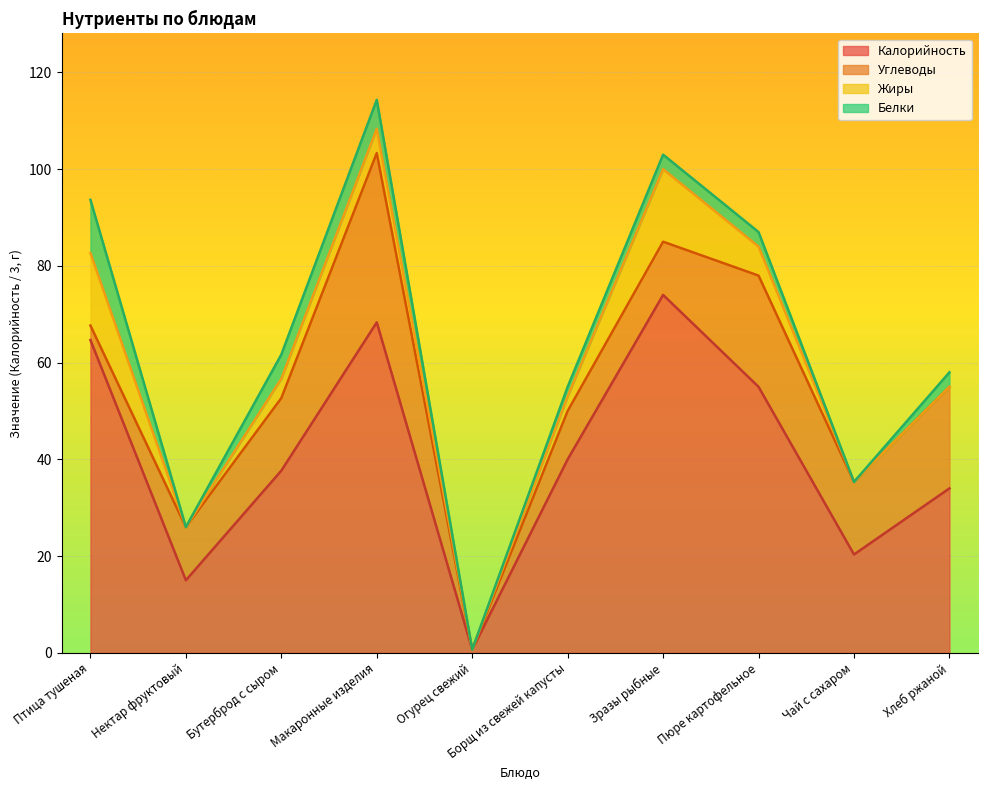

Reading right to left, transcribe all the data shown in this chart.

Калорийность: Хлеб ржаной=102	Чай с сахаром=61	Пюре картофельное=165	Зразы рыбные=222	Борщ из свежей капусты=120	Огурец свежий=2	Макаронные изделия=205	Бутерброд с сыром=113	Нектар фруктовый=45	Птица тушеная=194
Белки: Хлеб ржаной=3	Чай с сахаром=0	Пюре картофельное=3	Зразы рыбные=3	Борщ из свежей капусты=2	Огурец свежий=0	Макаронные изделия=6	Бутерброд с сыром=5	Нектар фруктовый=0	Птица тушеная=11
Жиры: Хлеб ржаной=0	Чай с сахаром=0	Пюре картофельное=6	Зразы рыбные=15	Борщ из свежей капусты=3	Огурец свежий=0	Макаронные изделия=5	Бутерброд с сыром=4	Нектар фруктовый=0	Птица тушеная=15
Углеводы: Хлеб ржаной=21	Чай с сахаром=15	Пюре картофельное=23	Зразы рыбные=11	Борщ из свежей капусты=10	Огурец свежий=0	Макаронные изделия=35	Бутерброд с сыром=15	Нектар фруктовый=11	Птица тушеная=3